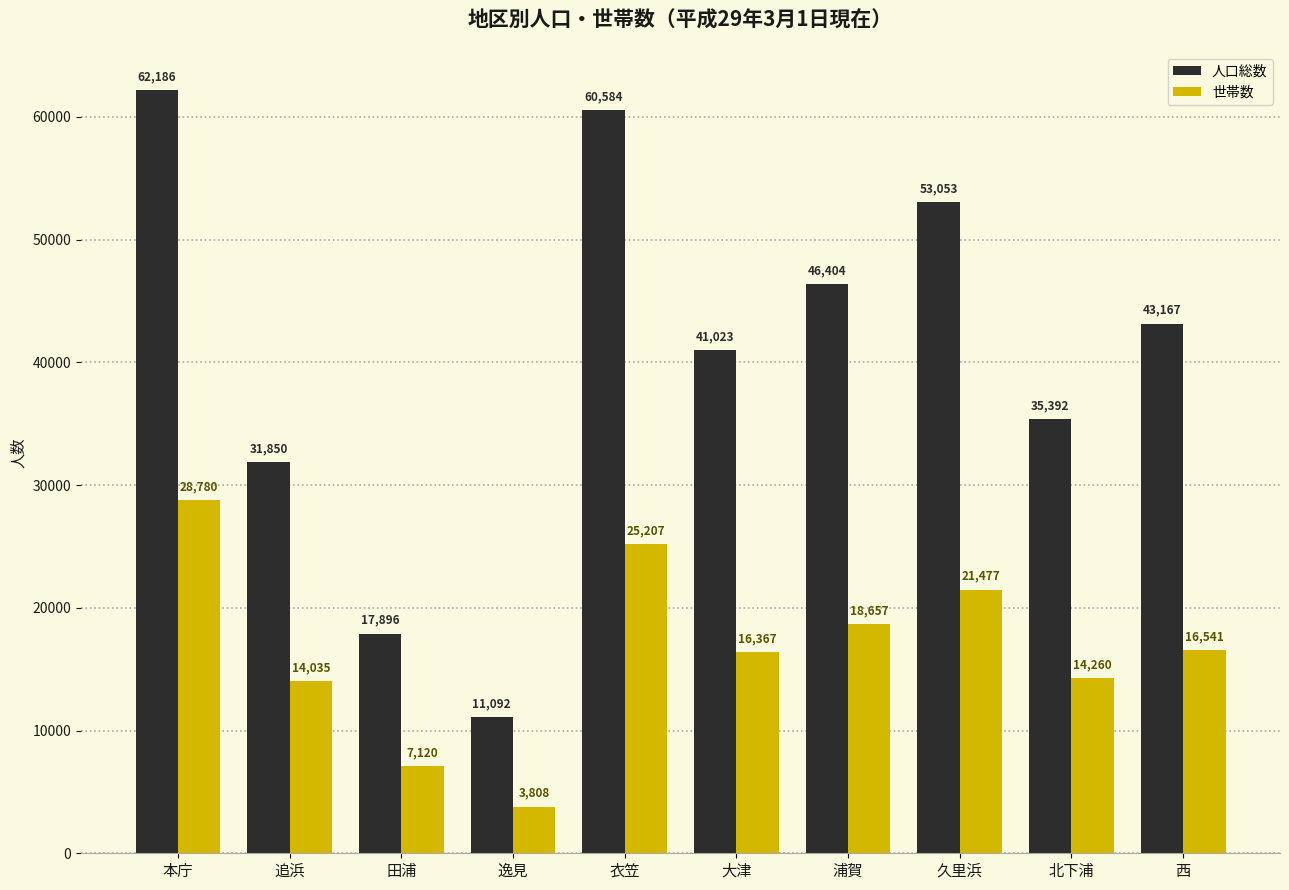

Rank the series by their maximum value, from highest to lowest.

人口総数, 世帯数